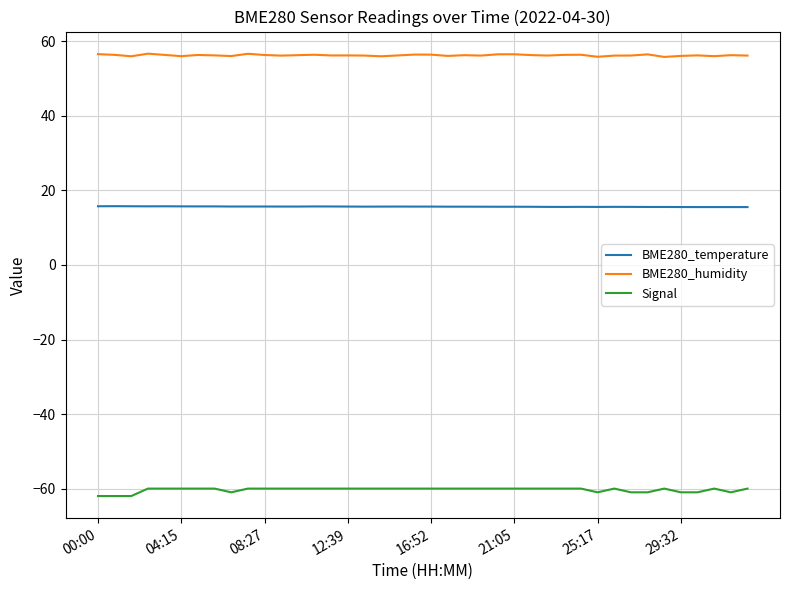

Which series has the largest total across all categories?

BME280_humidity